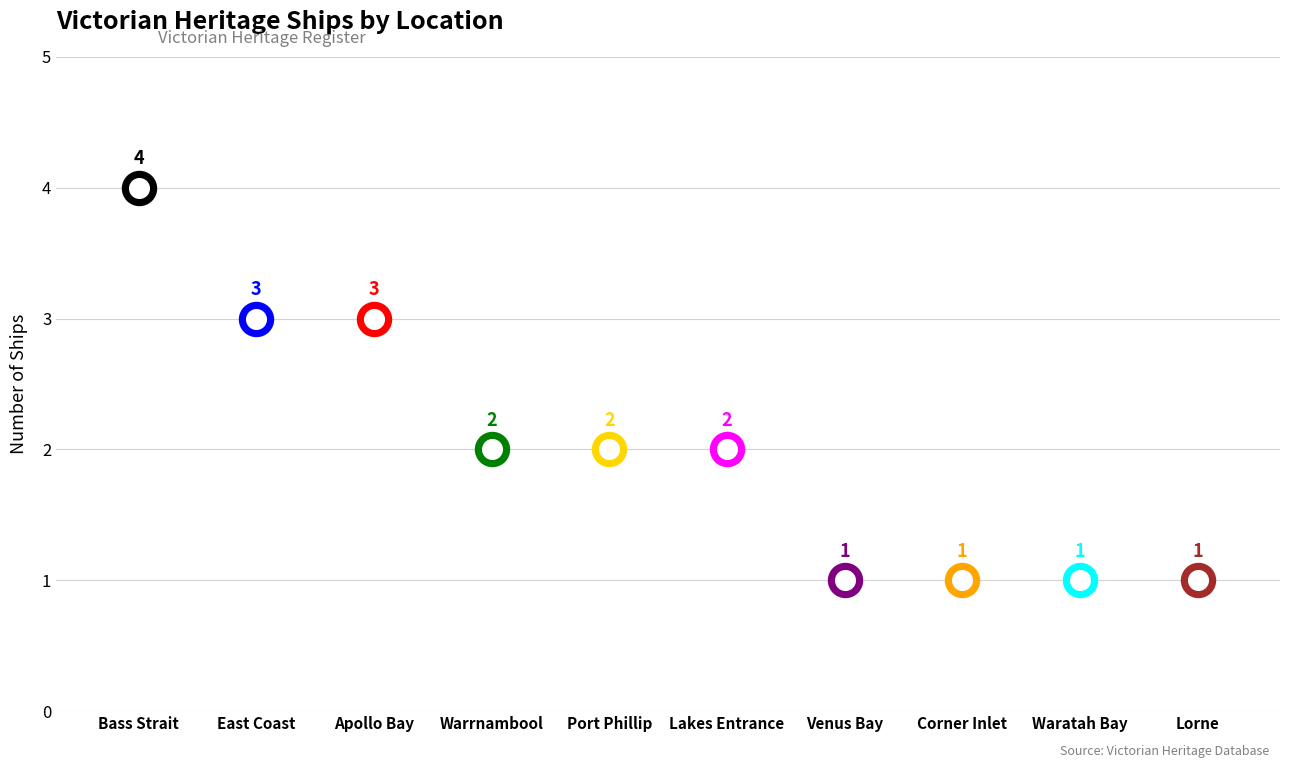

What is the ratio of the value at Corner Inlet to the value at Bass Strait?

0.2